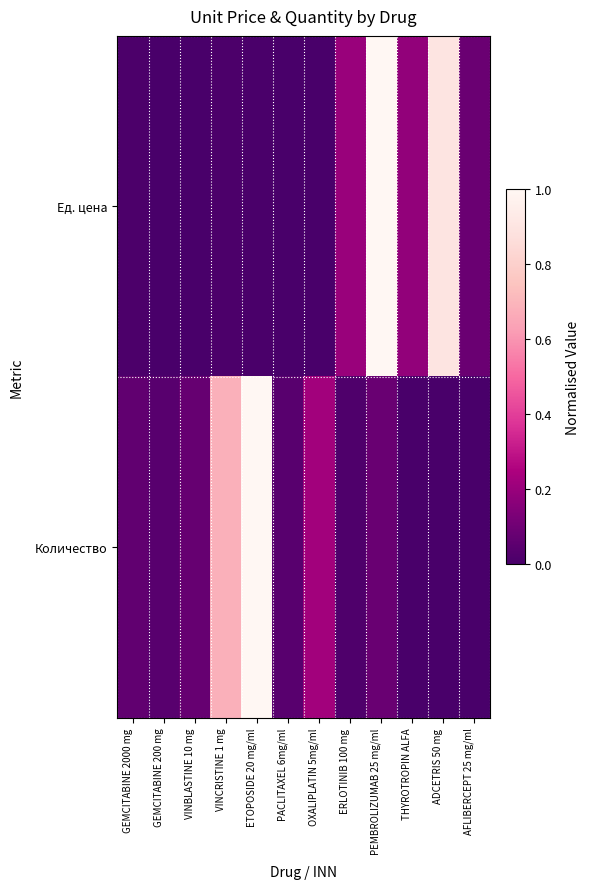

How many data points does each series have?

12